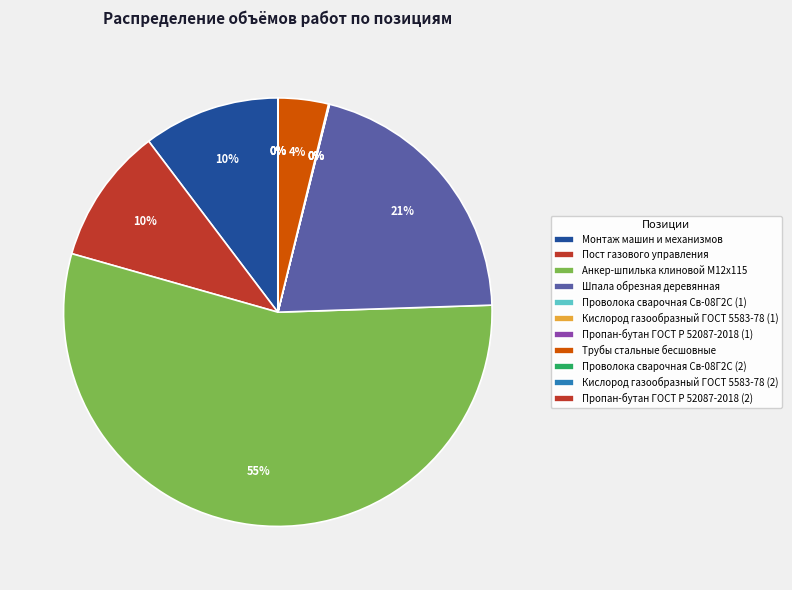

What percentage is the Монтаж машин и механизмов slice, to the nearest percent?

10%